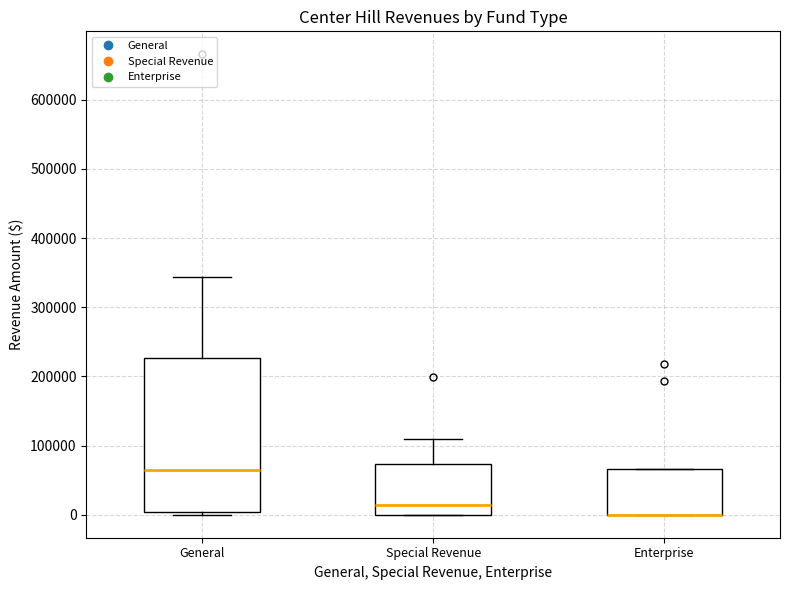

Where does the upper whisker of the box for Special Revenue end on the y-axis? The values are not printed on the chart, so give them approximately, as read against the axis.

110000